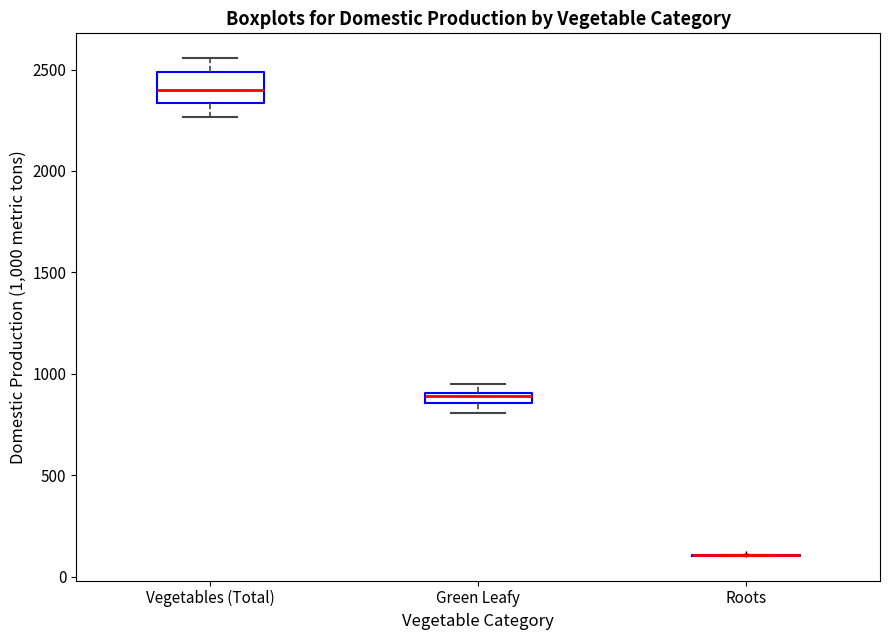

Which box is the tallest, from its lower edge to its upper edge?

Vegetables (Total)